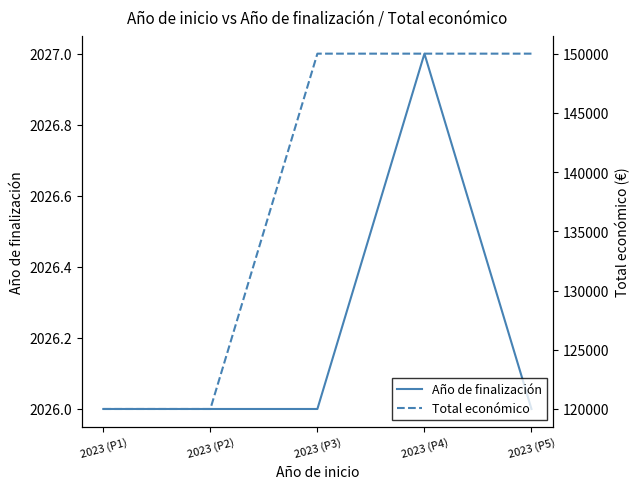

Rank the series by their maximum value, from highest to lowest.

Total económico, Año de finalización